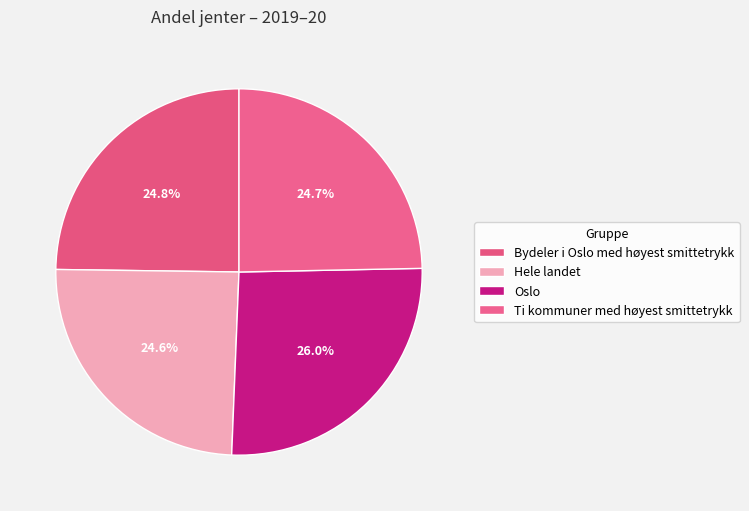

Between Bydeler i Oslo med høyest smittetrykk and Hele landet, which is larger?

Bydeler i Oslo med høyest smittetrykk